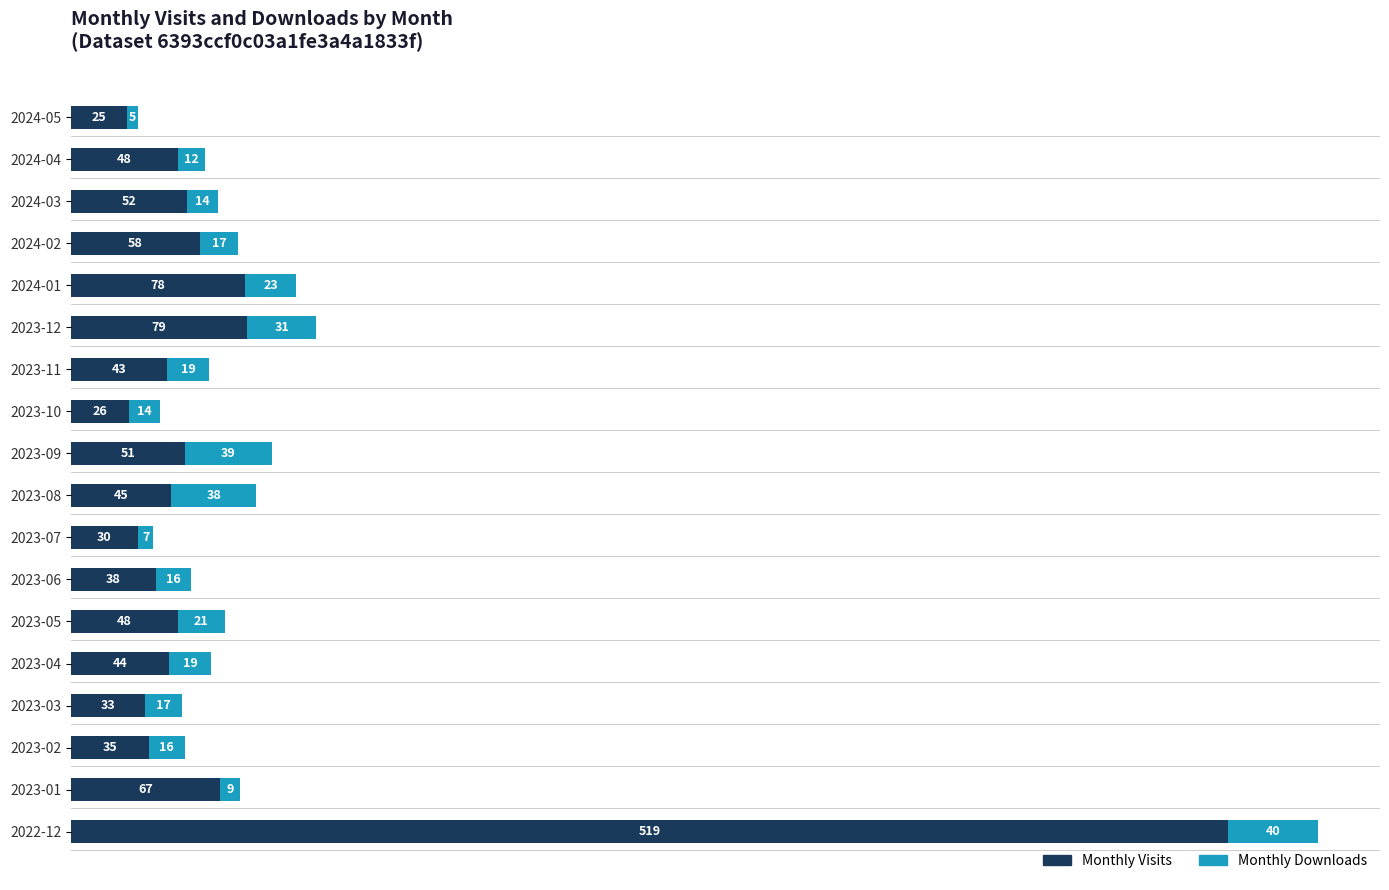

What is the difference between the maximum and minimum values in the Monthly Visits series?

494